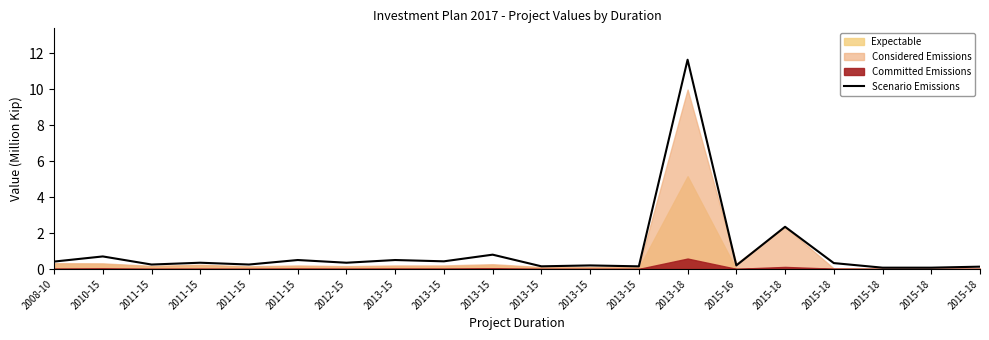

Rank the categories by value from highest to lowest.

2013-18, 2015-18, 2013-15, 2010-15, 2011-15, 2013-15, 2013-15, 2008-10, 2011-15, 2012-15, 2015-18, 2011-15, 2011-15, 2013-15, 2015-16, 2013-15, 2013-15, 2015-18, 2015-18, 2015-18